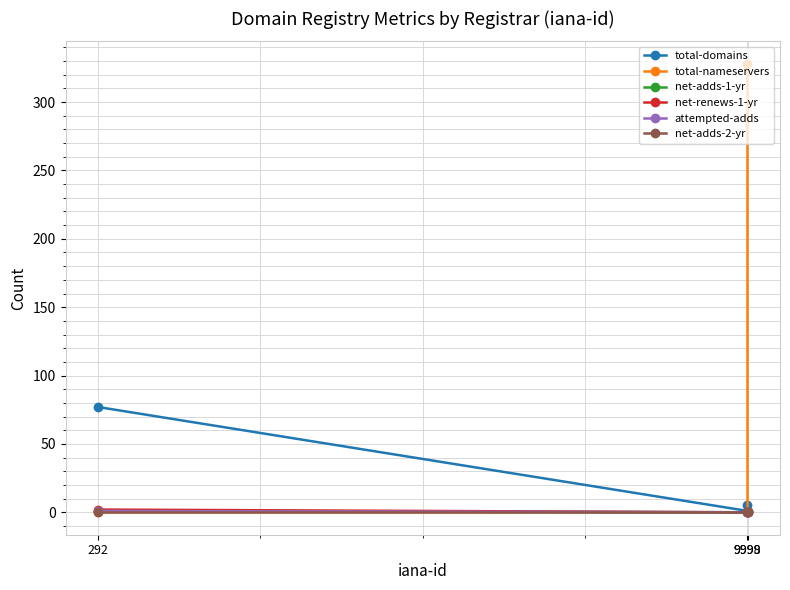

How many values in total-nameservers are above zero?

1